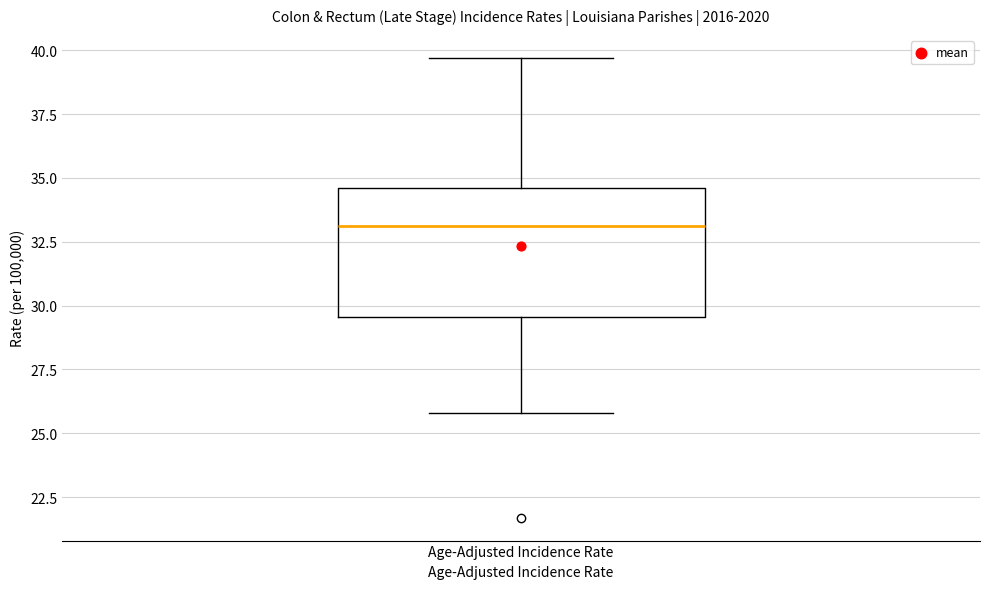

Transcribe this box plot: give where the median line is, the range the box spans, and where the two whiskers end, as read against the y-axis. The values are not printed on the chart, so give them approximately, as read against the axis.

median 33.0, box 29.5 to 34.5, whiskers 26.0 to 39.5